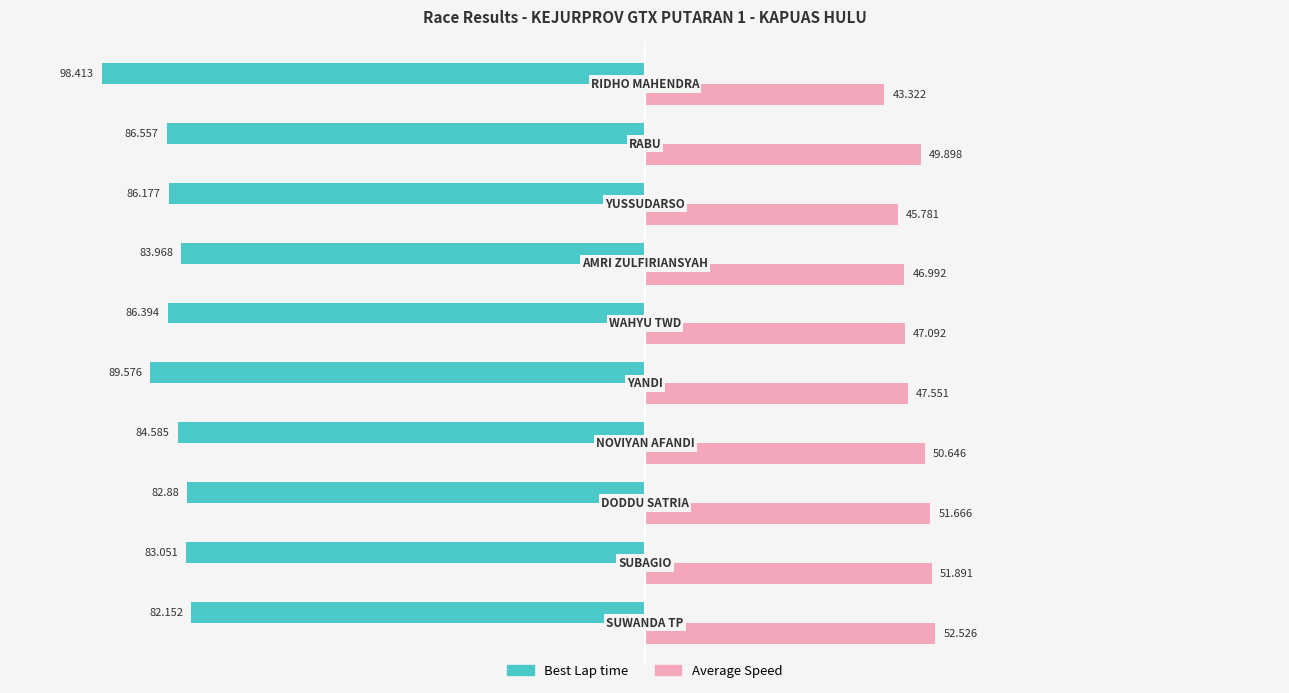

Rank the series by their average value, from lowest to highest.

Best Lap time, Average Speed